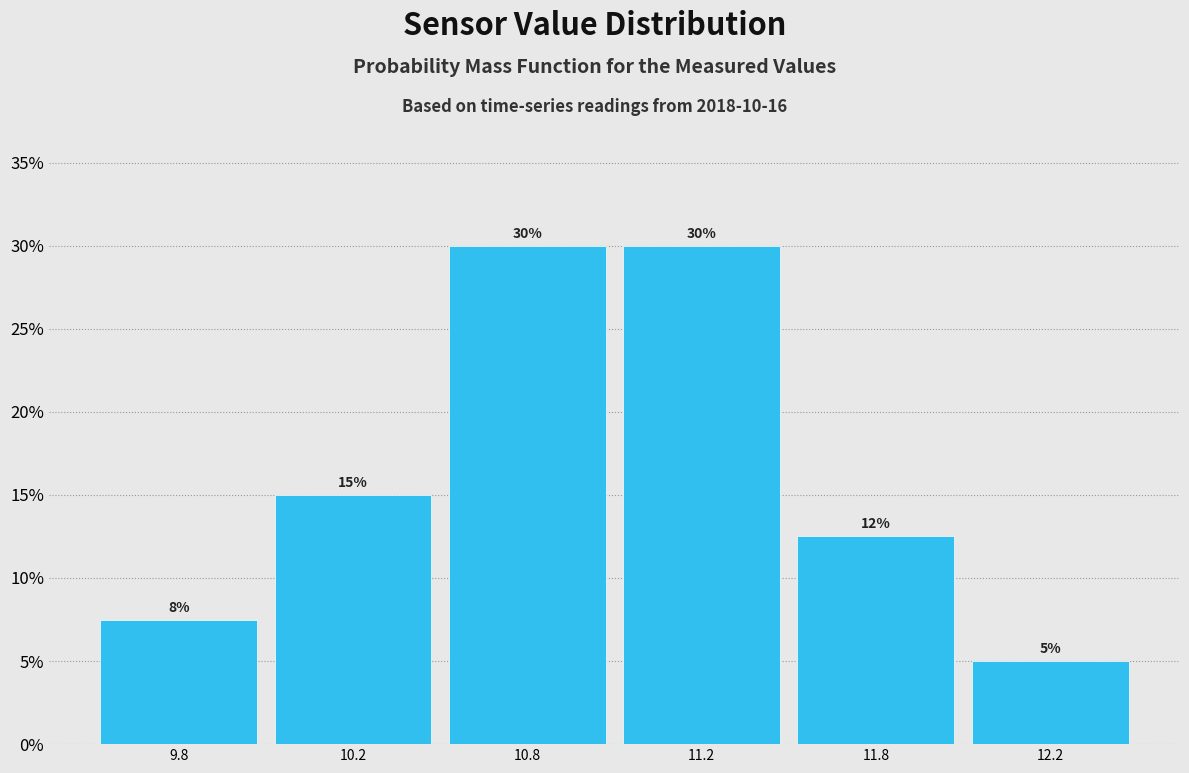

Does the chart contain any negative values?

No